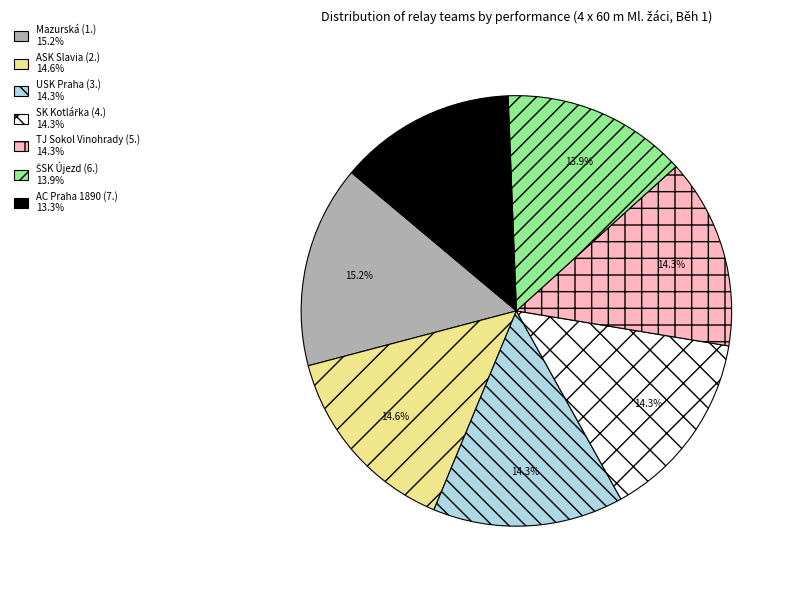

Is there a majority slice in this chart?

No